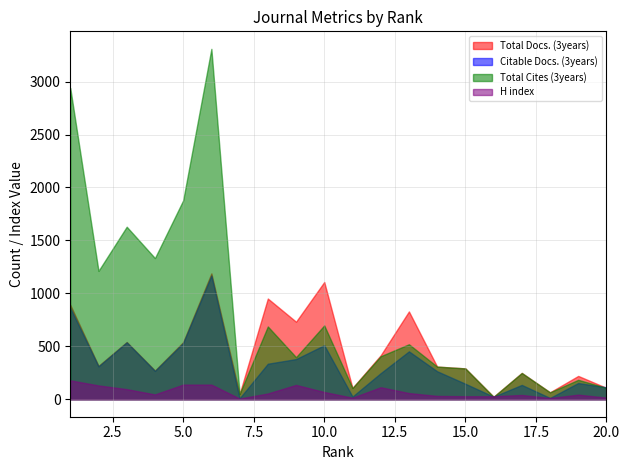

What value does the Citable Docs. (3years) series have at 12?

246